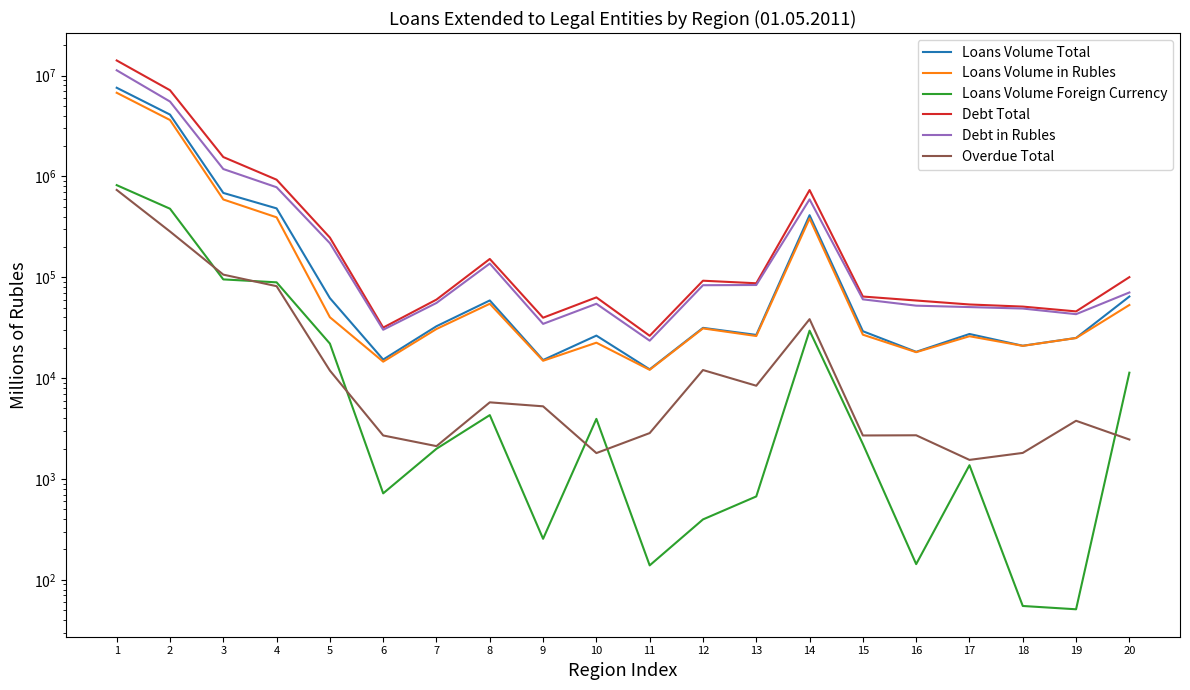

Which series changed the most between 1 and 11?

Debt Total